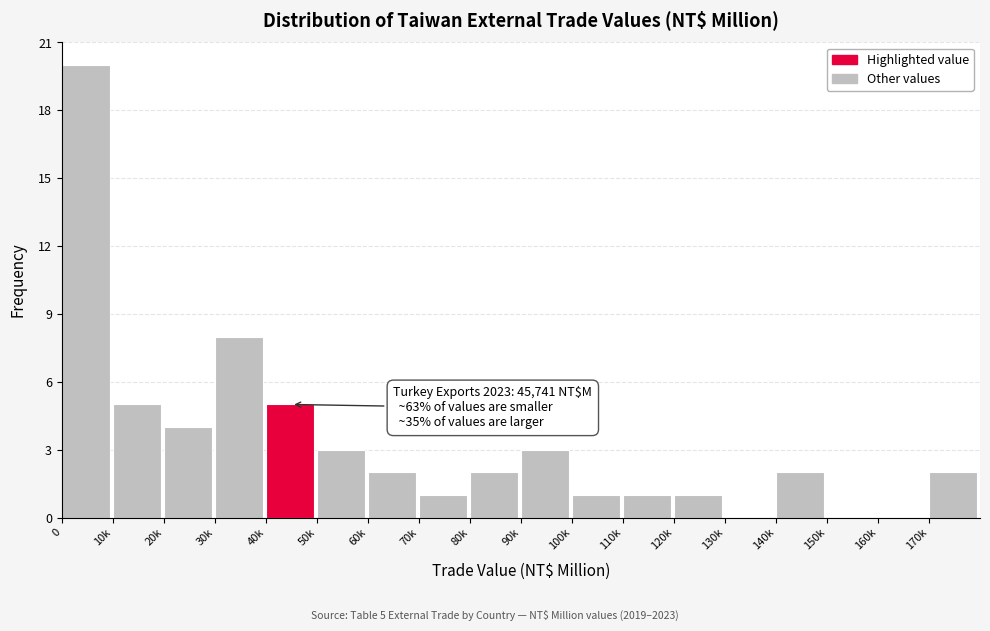

Reading left to right, extract all data points from this chart.

0=20	10k=5	20k=4	30k=8	40k=5	50k=3	60k=2	70k=1	80k=2	90k=3	100k=1	110k=1	120k=1	130k=0	140k=2	150k=0	160k=0	170k=2